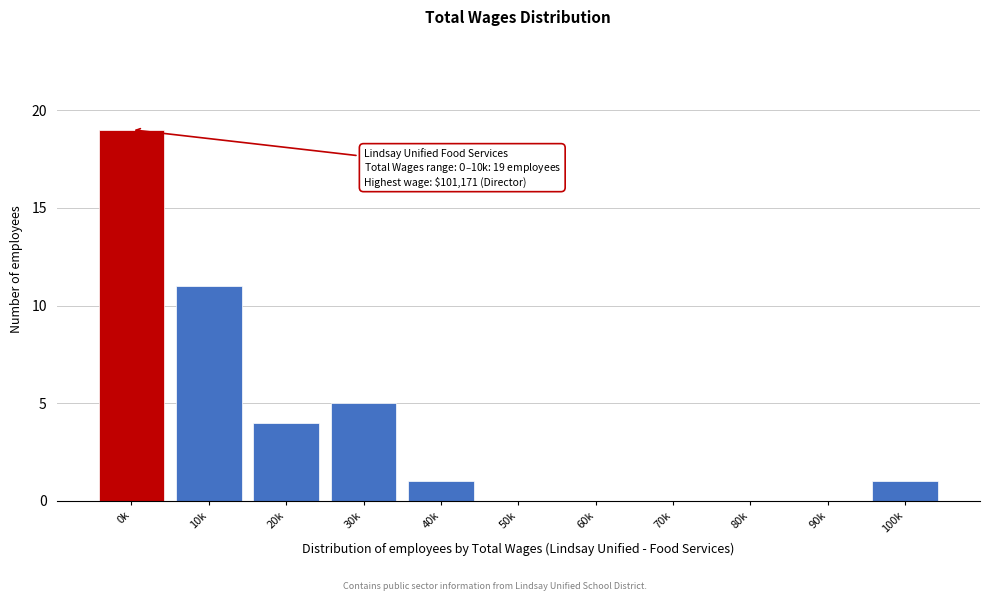

Reading left to right, transcribe all the data shown in this chart.

0k=19	10k=11	20k=4	30k=5	40k=1	50k=0	60k=0	70k=0	80k=0	90k=0	100k=1